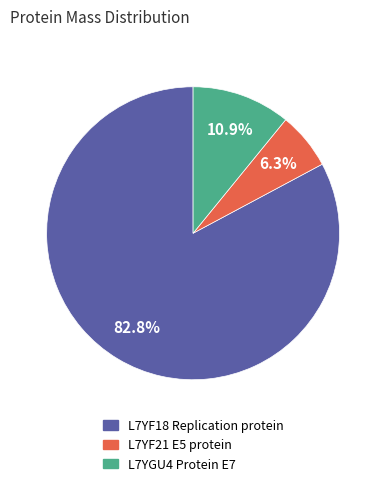

Is the sum of L7YGU4 Protein E7 and L7YF21 E5 protein greater than half?

No